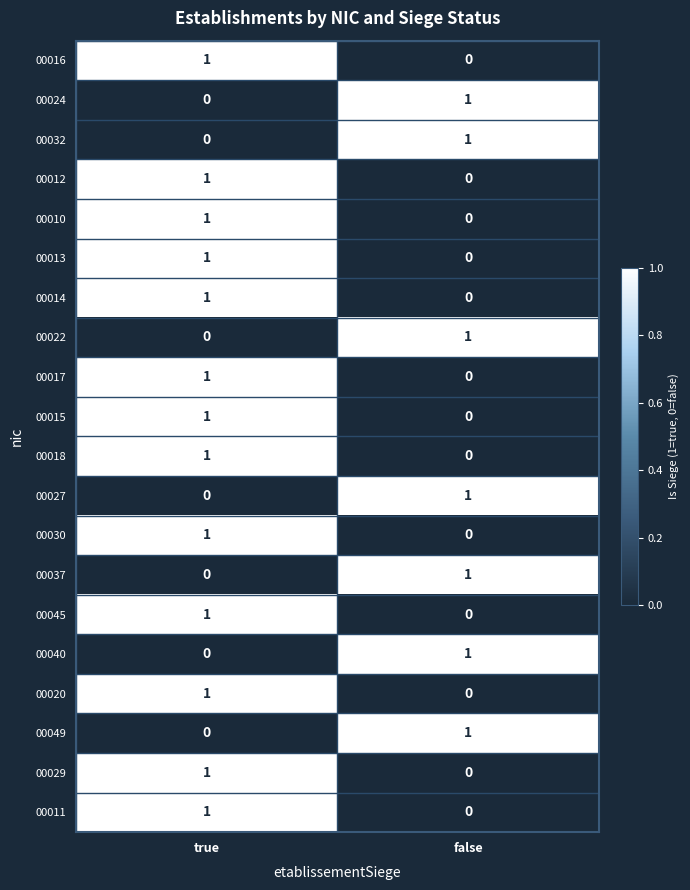

What is the total value across all series at true?

13